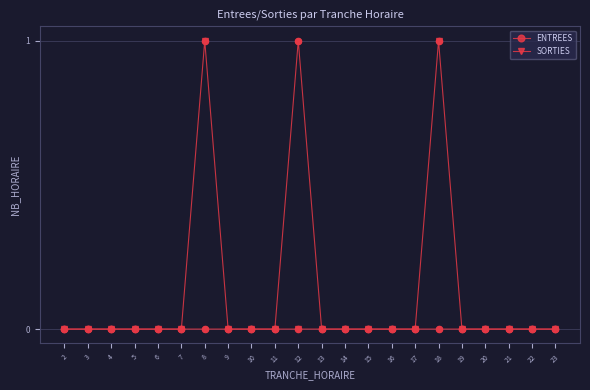

Which series has the largest total across all categories?

SORTIES